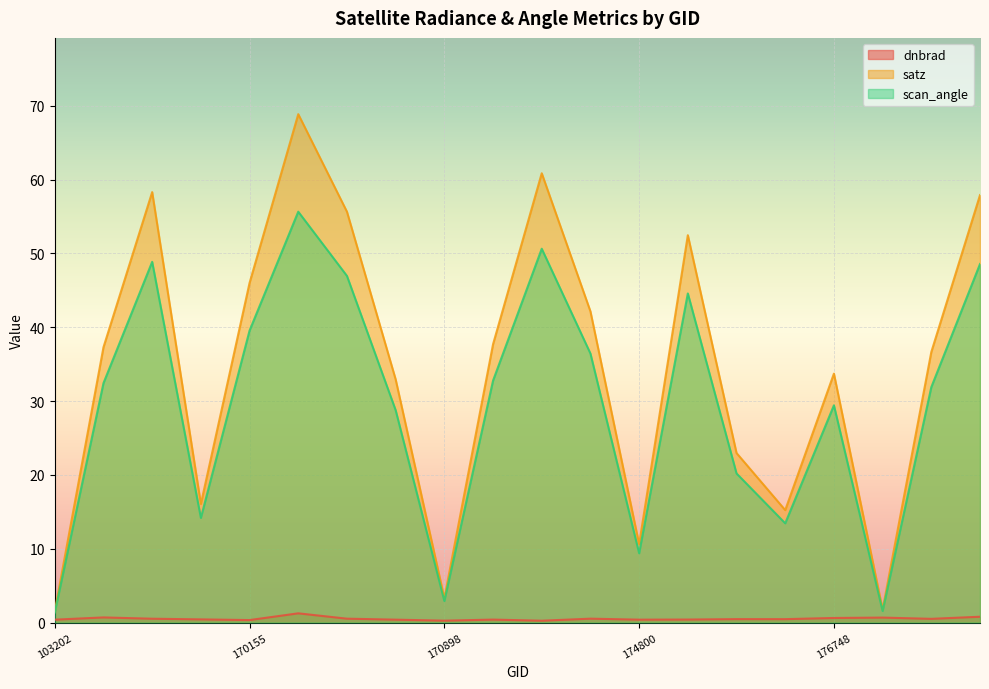

Reading left to right, what are all the values shown in this chart?

dnbrad: 103202=0.4	155739=0.7	155924=0.5	169981=0.4	170155=0.3	170350=1.3	170531=0.5	170716=0.4	170898=0.3	171079=0.4	171454=0.3	171638=0.5	174800=0.4	175187=0.4	175772=0.5	175964=0.5	176748=0.6	180152=0.7	180348=0.5	180544=0.8
satz: 103202=1.5	155739=37.3	155924=58.3	169981=16.1	170155=46.0	170350=68.9	170531=55.7	170716=32.9	170898=3.3	171079=37.7	171454=60.9	171638=42.2	174800=10.6	175187=52.5	175772=23.0	175964=15.2	176748=33.7	180152=1.8	180348=36.7	180544=57.9
scan_angle: 103202=1.4	155739=32.4	155924=48.9	169981=14.2	170155=39.6	170350=55.7	170531=47.0	170716=28.8	170898=2.9	171079=32.8	171454=50.6	171638=36.4	174800=9.4	175187=44.6	175772=20.2	175964=13.4	176748=29.4	180152=1.6	180348=31.9	180544=48.6